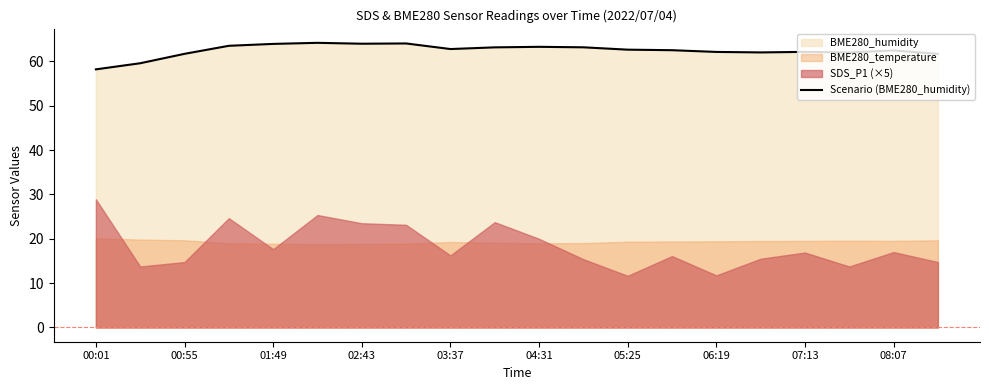

True or false: Scenario (BME280_humidity) has a value of 63.3 at 04:31.

True